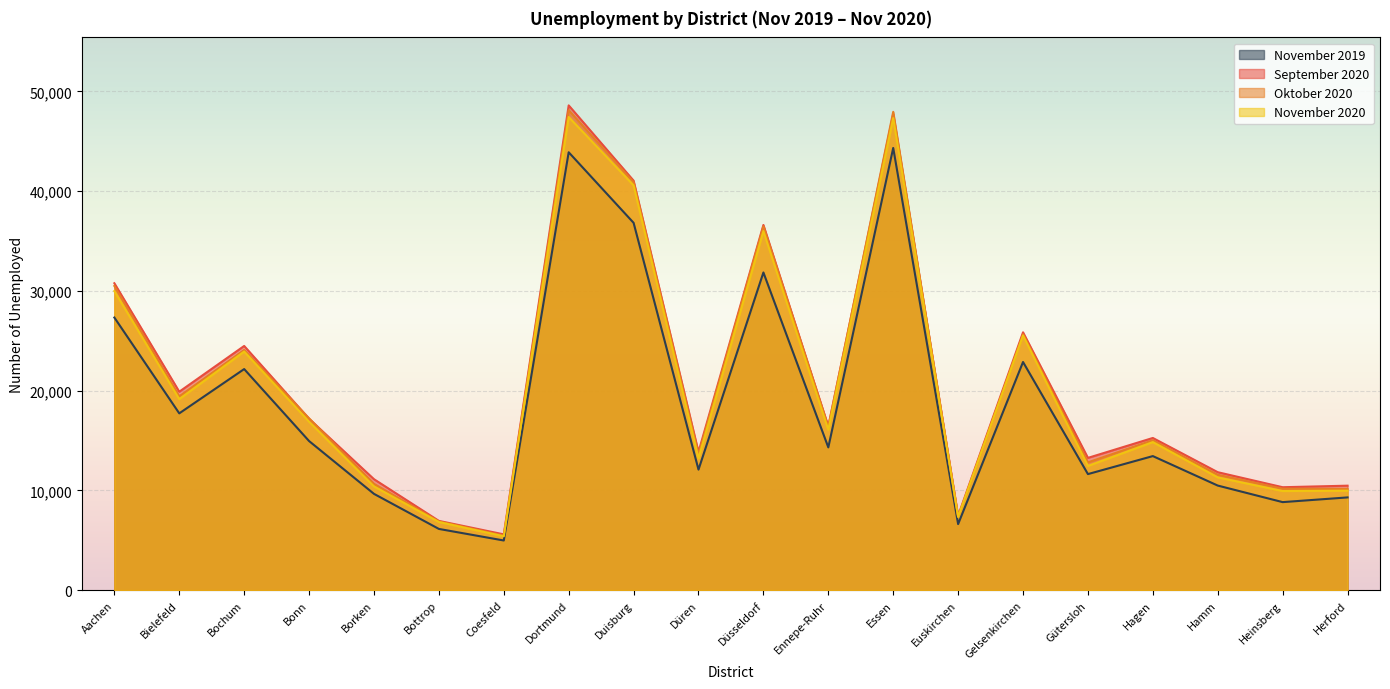

How many interior local valleys does the November 2020 series have?

7